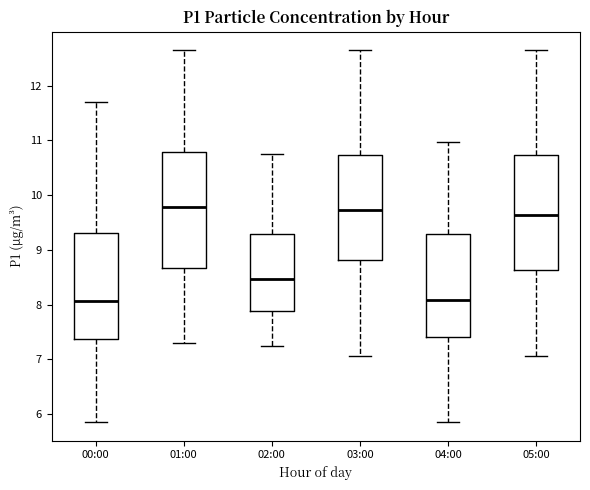

Reading left to right, transcribe this box plot: for each box, give where its median line is, the range the box spans, and where its two whiskers end, as read against the y-axis. The values are not printed on the chart, so give them approximately, as read against the axis.

00:00: median 8.1, box 7.4 to 9.3, whiskers 5.9 to 11.7
01:00: median 9.8, box 8.7 to 10.8, whiskers 7.3 to 12.7
02:00: median 8.5, box 7.9 to 9.3, whiskers 7.3 to 10.8
03:00: median 9.7, box 8.8 to 10.7, whiskers 7.1 to 12.7
04:00: median 8.1, box 7.4 to 9.3, whiskers 5.9 to 11.0
05:00: median 9.6, box 8.6 to 10.7, whiskers 7.1 to 12.7